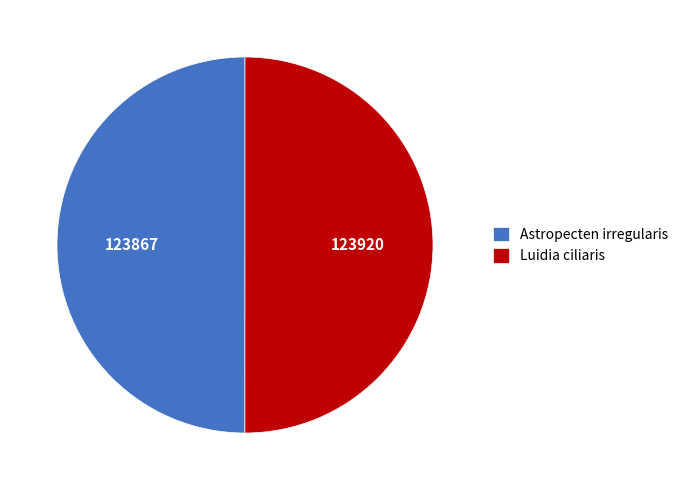

Is it true that Luidia ciliaris is 50% of the pie?

True